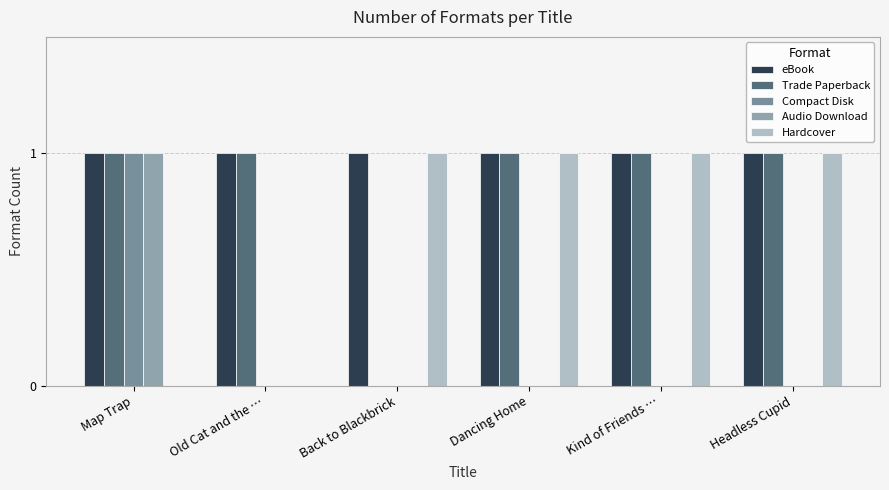

Reading left to right, extract all data points from this chart.

eBook: 1	1	1	1	1	1
Trade Paperback: 1	1	0	1	1	1
Compact Disk: 1	0	0	0	0	0
Audio Download: 1	0	0	0	0	0
Hardcover: 0	0	1	1	1	1